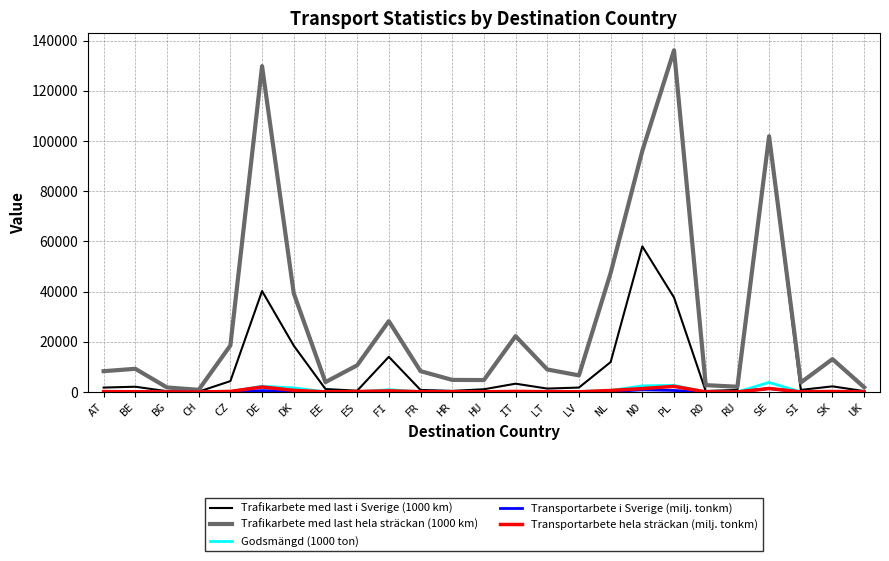

Which series has the largest total across all categories?

Trafikarbete med last hela sträckan (1000 km)